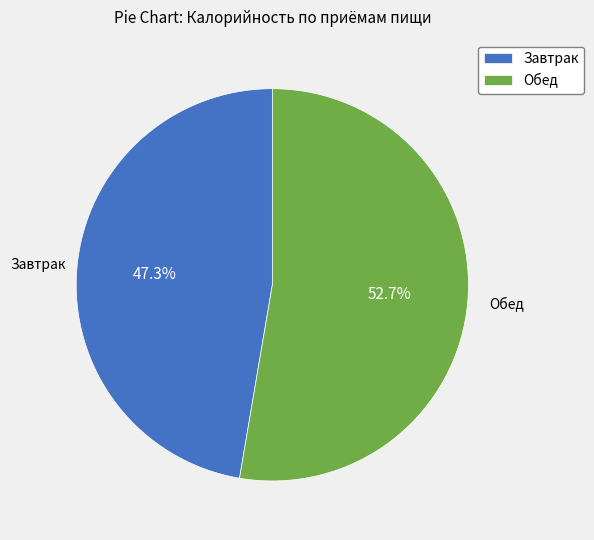

Combined, do Обед and Завтрак account for over 50%?

Yes